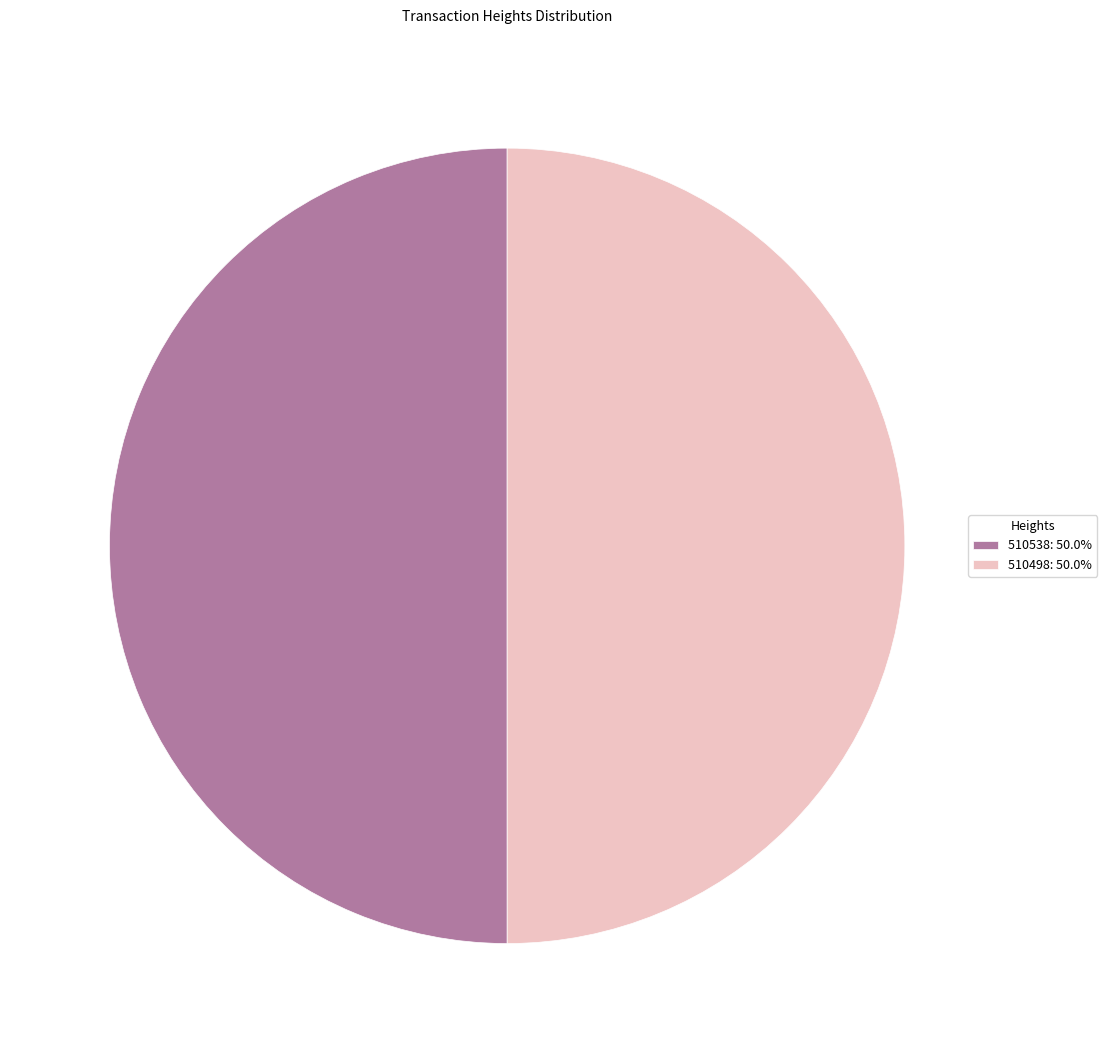

Do 510538: 50.0% and 510498: 50.0% together represent more than half of the pie?

Yes